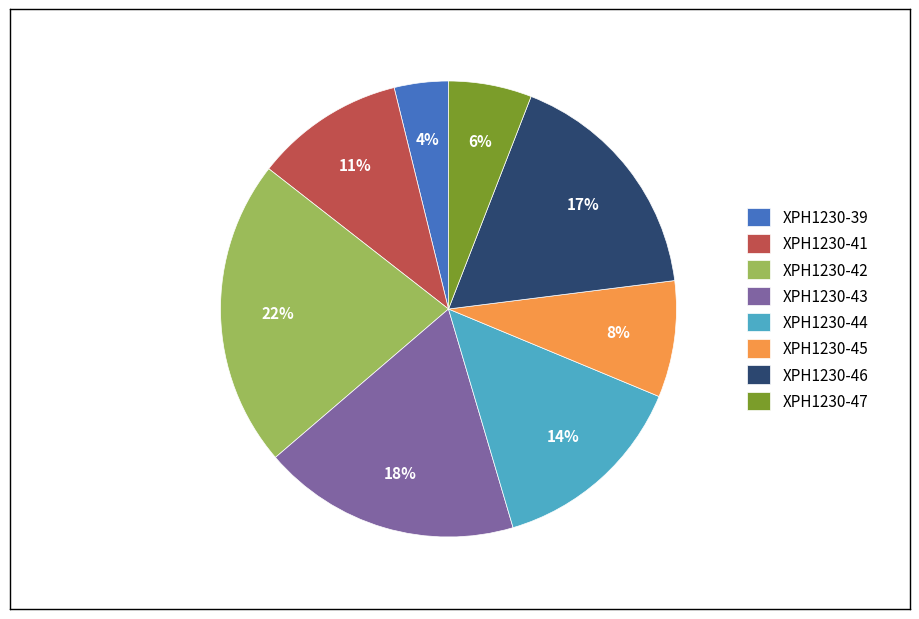

True or false: XPH1230-42 accounts for 22% of the total.

True